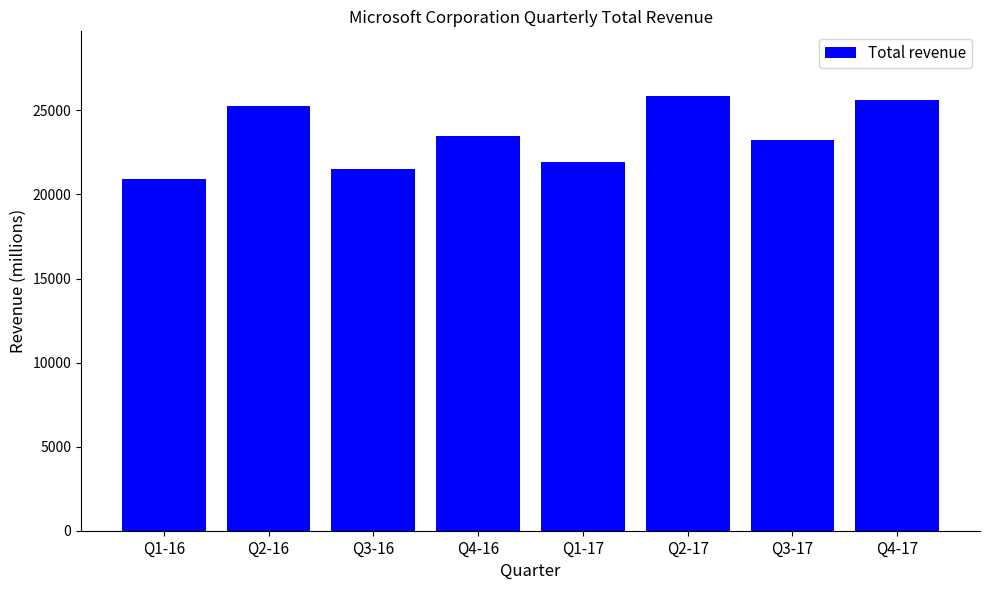

What is the difference between the maximum and minimum values?

4916